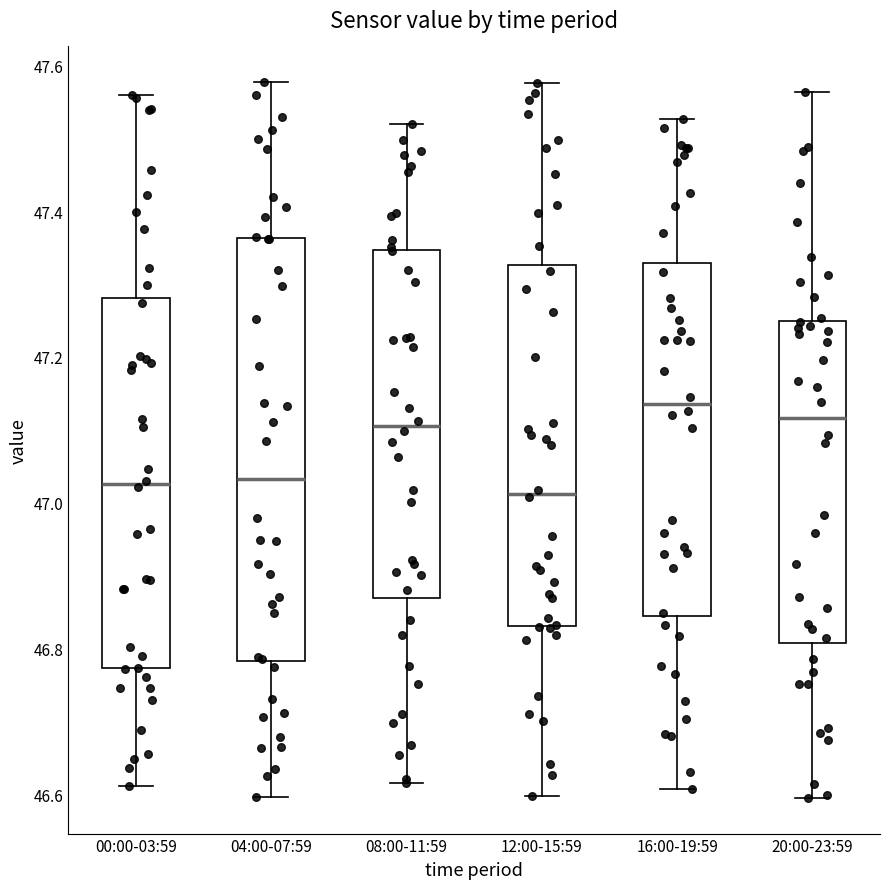

Where does the upper whisker of the box for 12:00-15:59 end on the y-axis? The values are not printed on the chart, so give them approximately, as read against the axis.

47.58